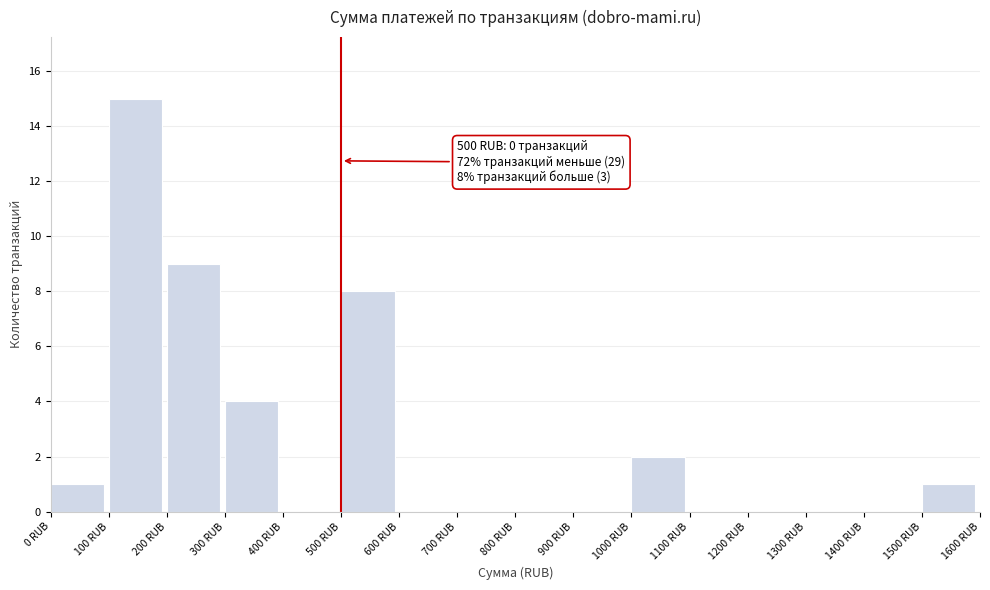

Which range on the x-axis has the tallest bar?

100 to 200